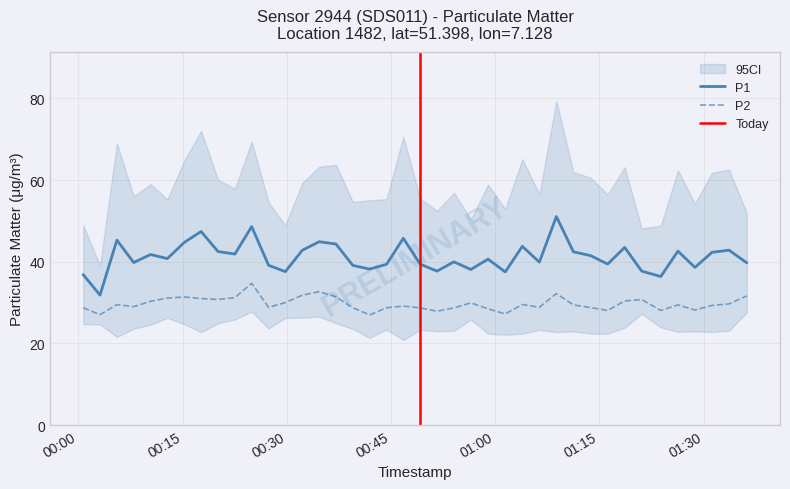

Where is the first local maximum for P2?

2022-12-07T00:05:33